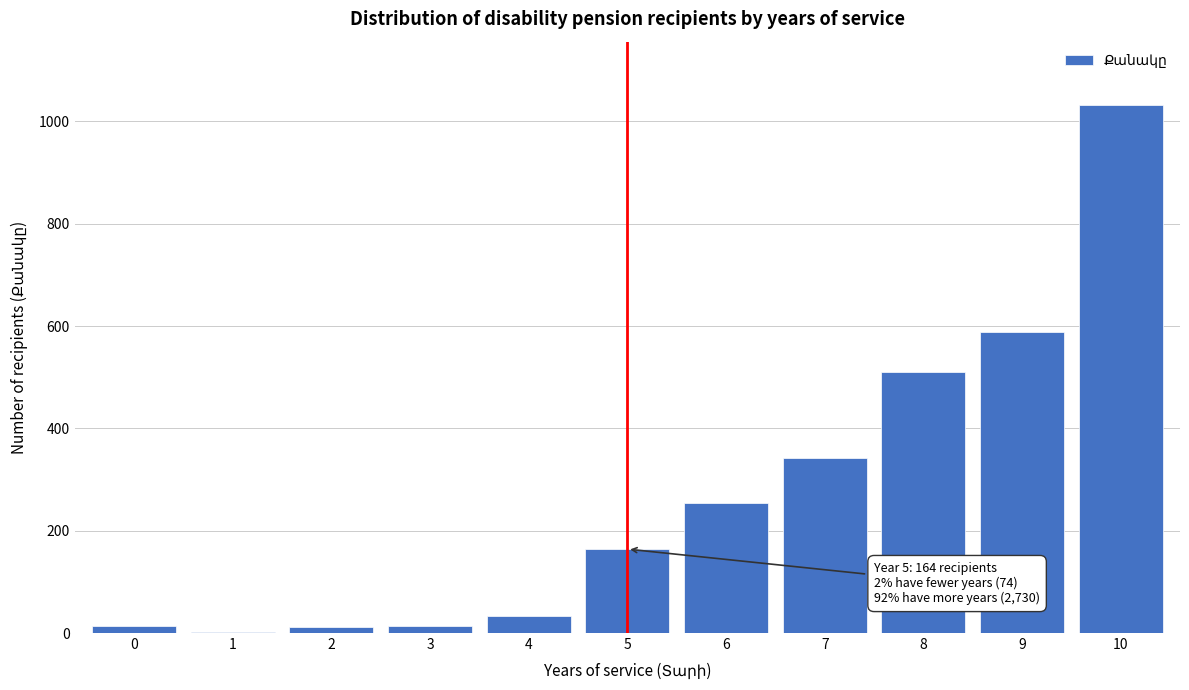

Is it true that the value at 9 is 589?

True